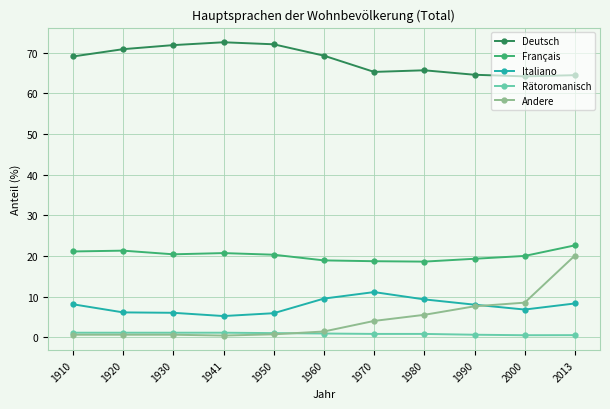

True or false: Deutsch and Français cross at least once.

False